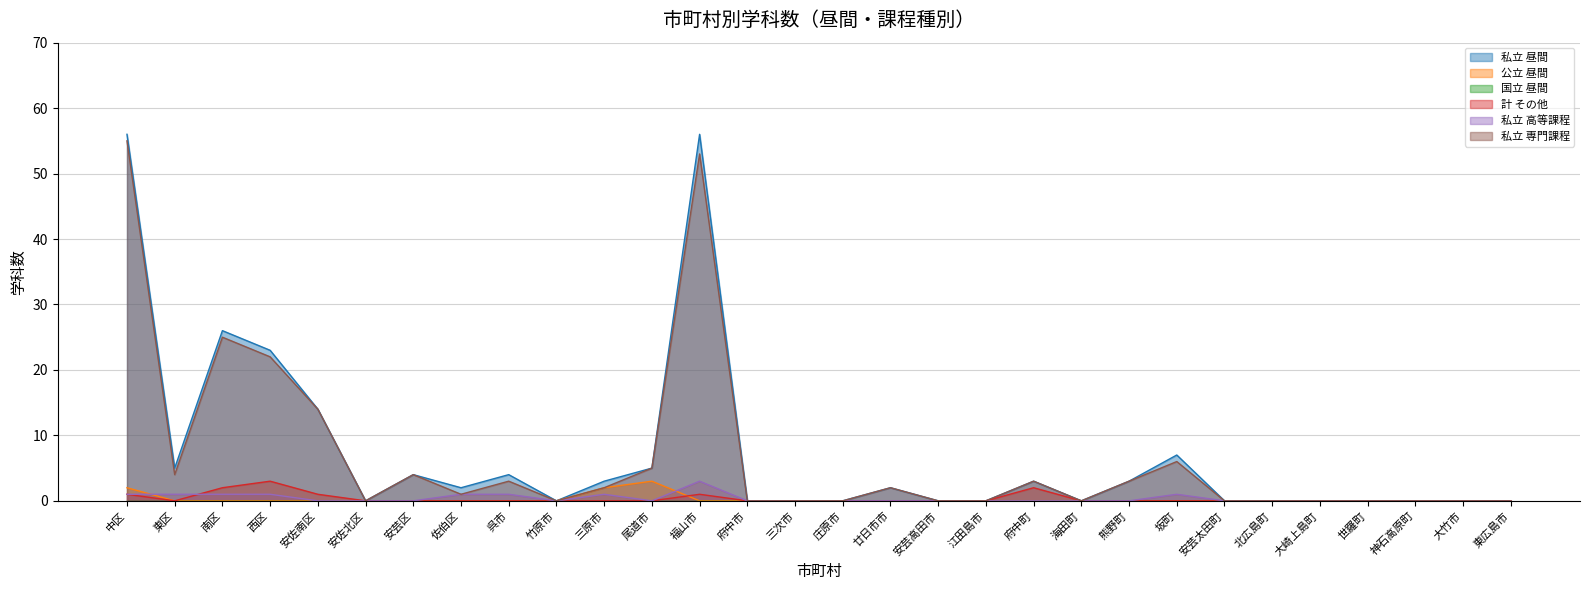

Which series has the largest range (max minus min)?

私立 昼間